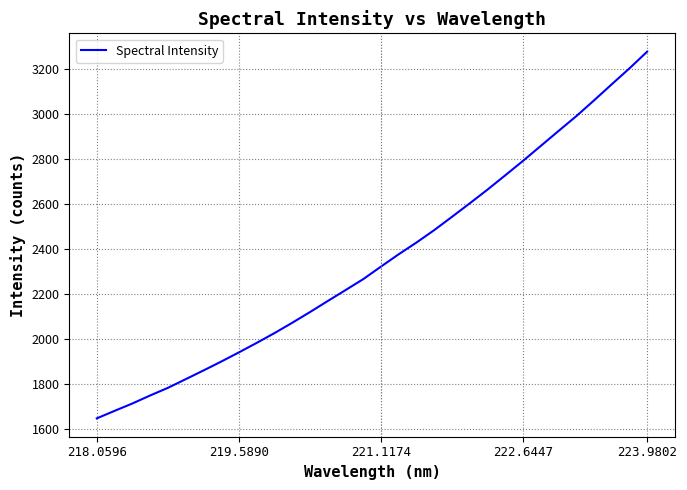

What is the maximum value shown in the chart?

3278.9